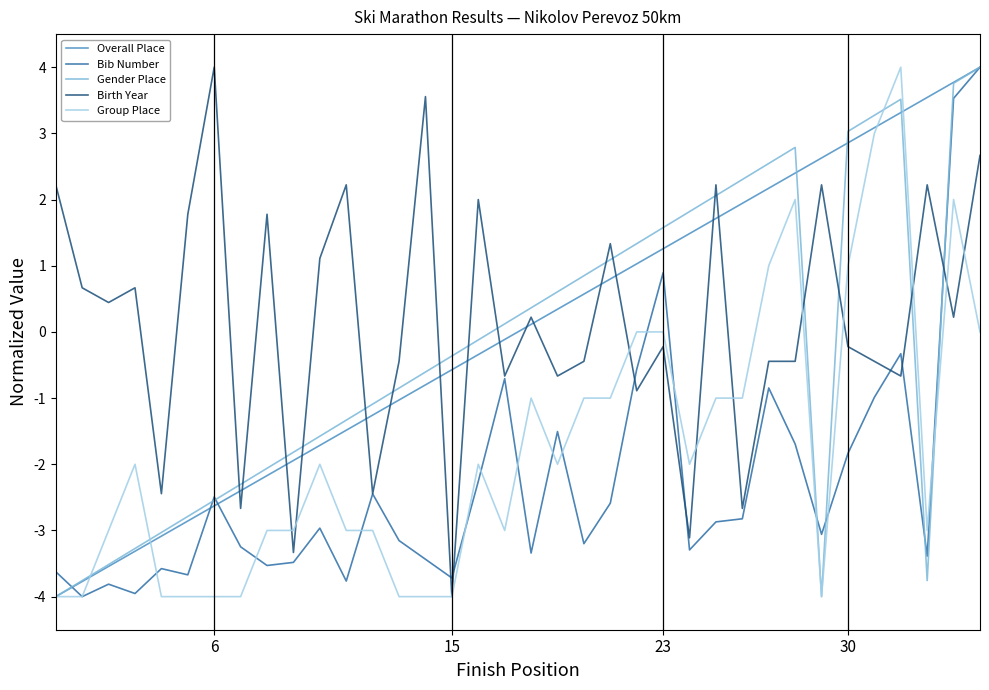

What is the highest value of the Overall Place series?

4.0